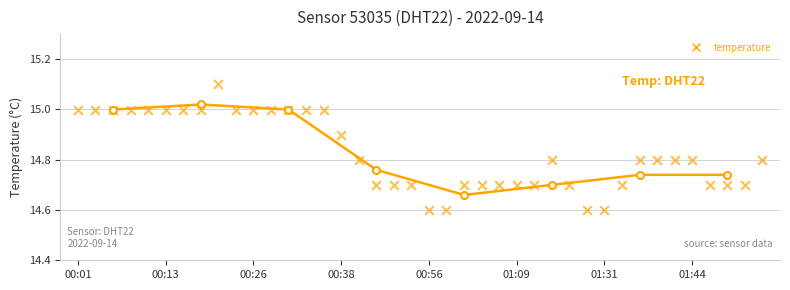

What is the range of Y values (max minus min)?

0.5